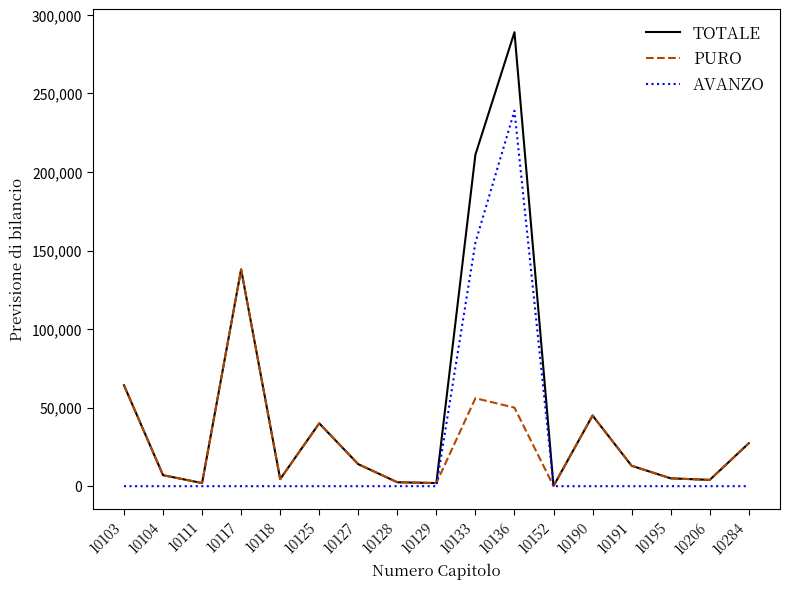

Is this an area chart (filled region under the line)?

No